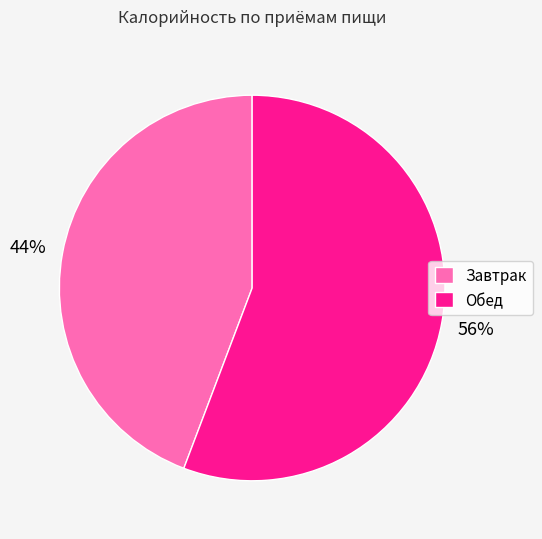

Is Обед the majority of the pie?

Yes